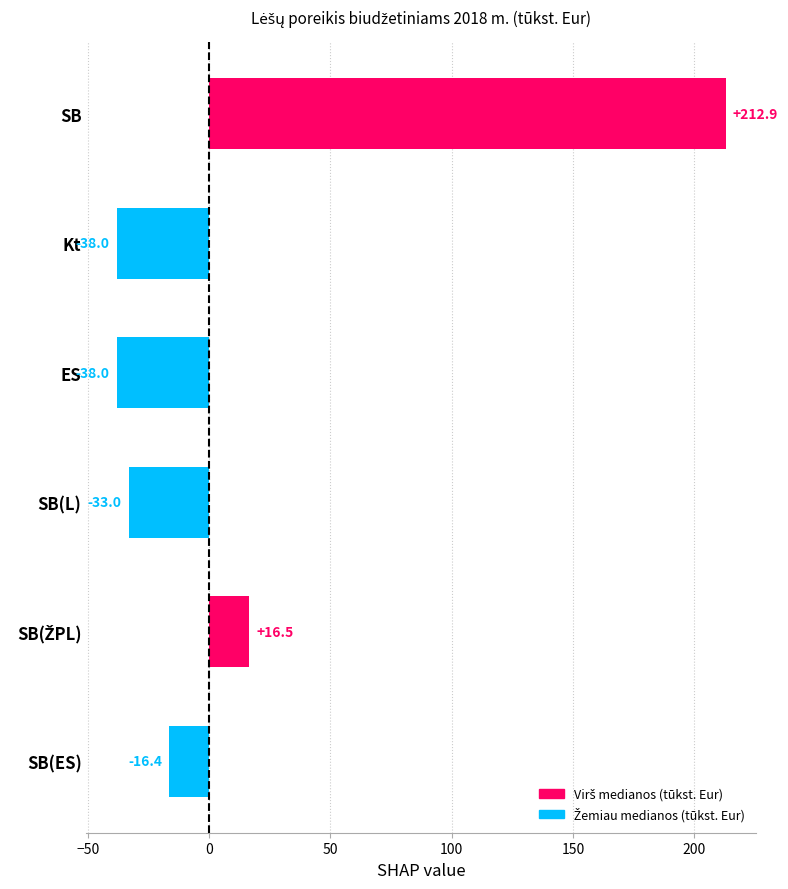

What is the label of the 2nd bar from the top?

Kt